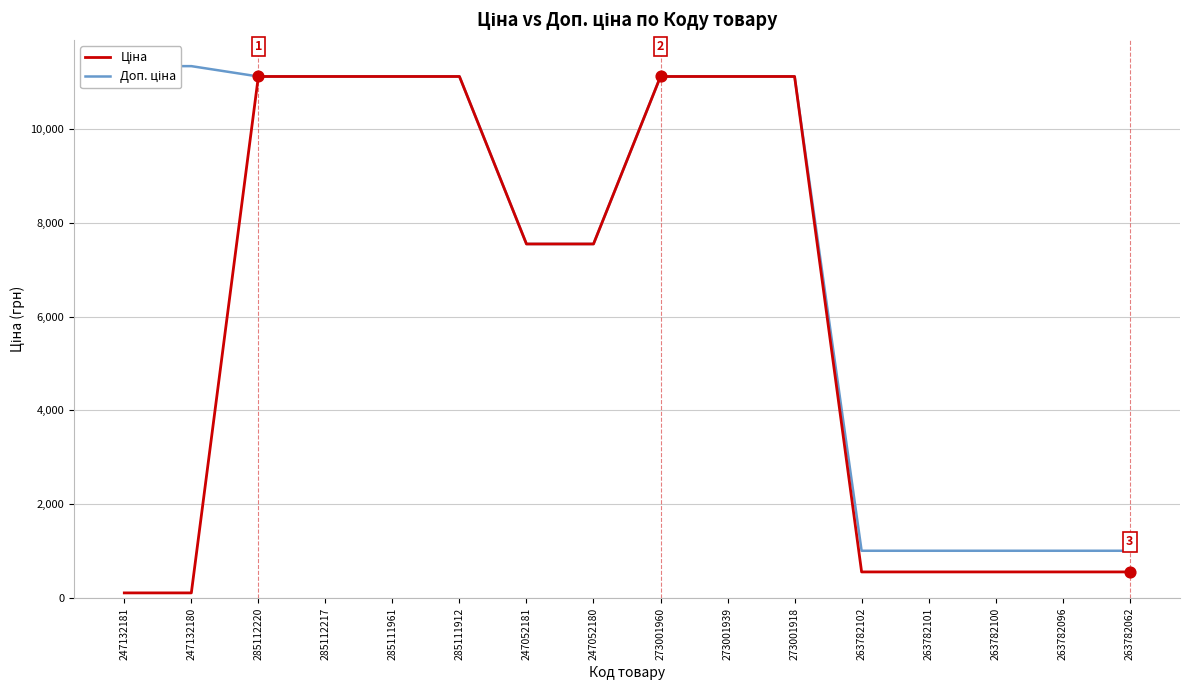

At how many categories does at least one series exceed 1003?

16